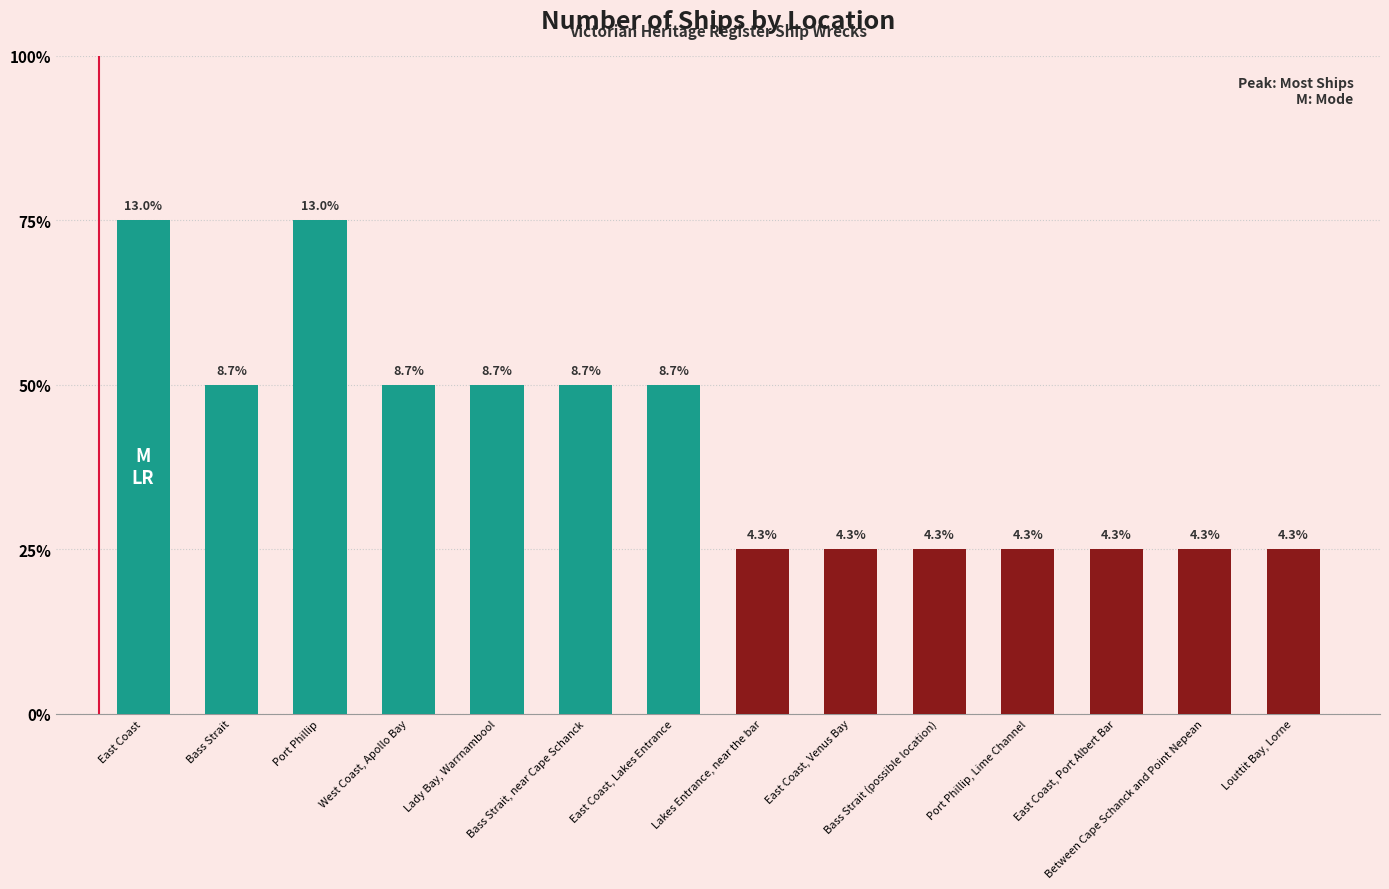

Approximately how many times larger is the value at East Coast, Lakes Entrance compared to Louttit Bay, Lorne?

2.0